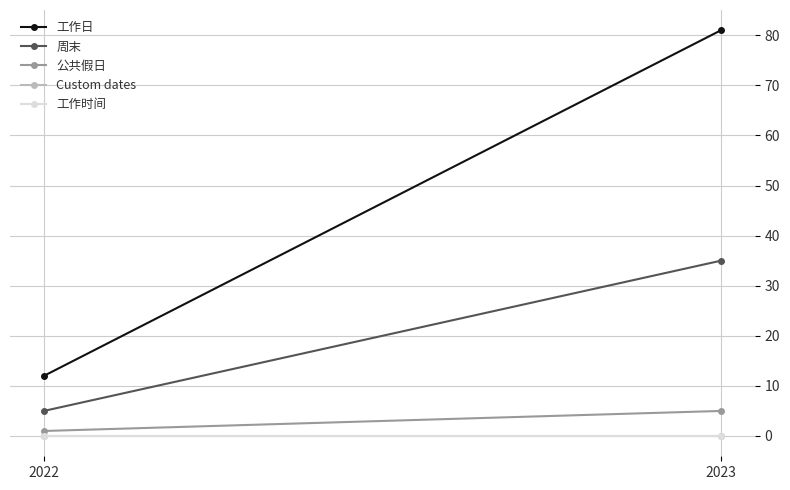

Is it true that 公共假日 equals 8 at 2023?

False